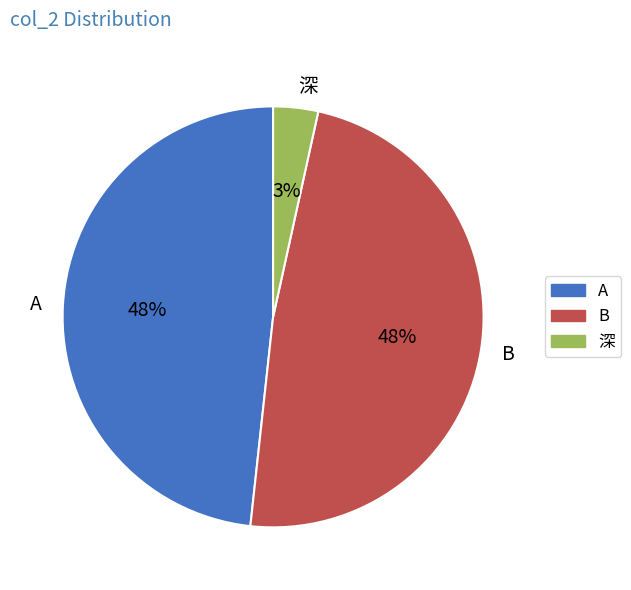

Which has a higher value, 深 or A?

A